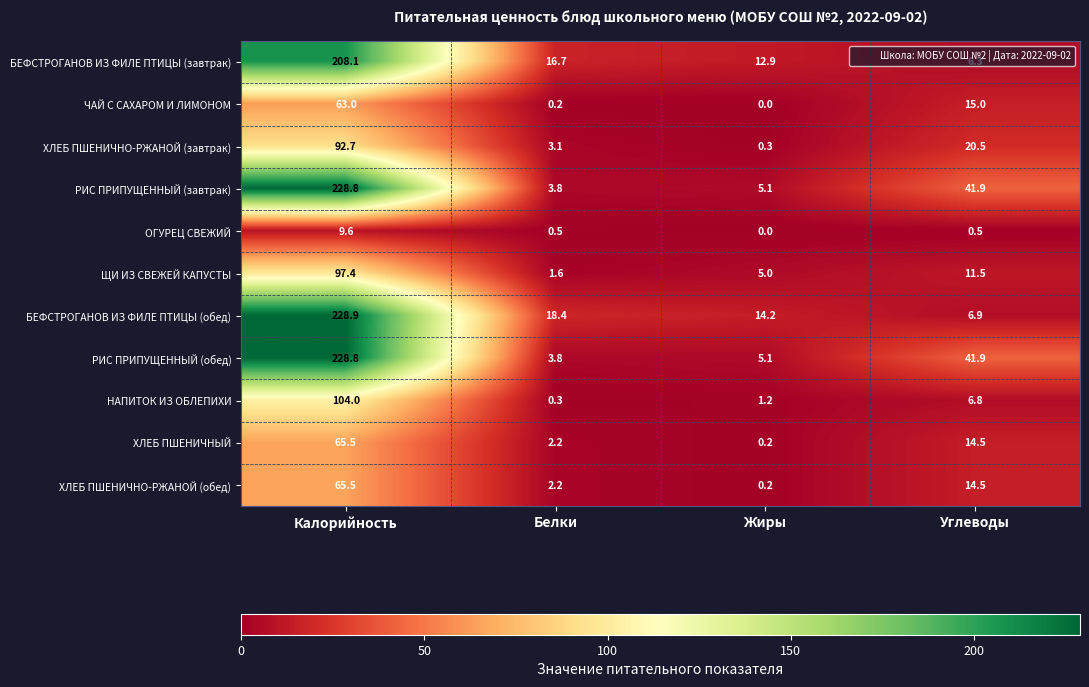

What is the maximum value shown in the chart?

228.9